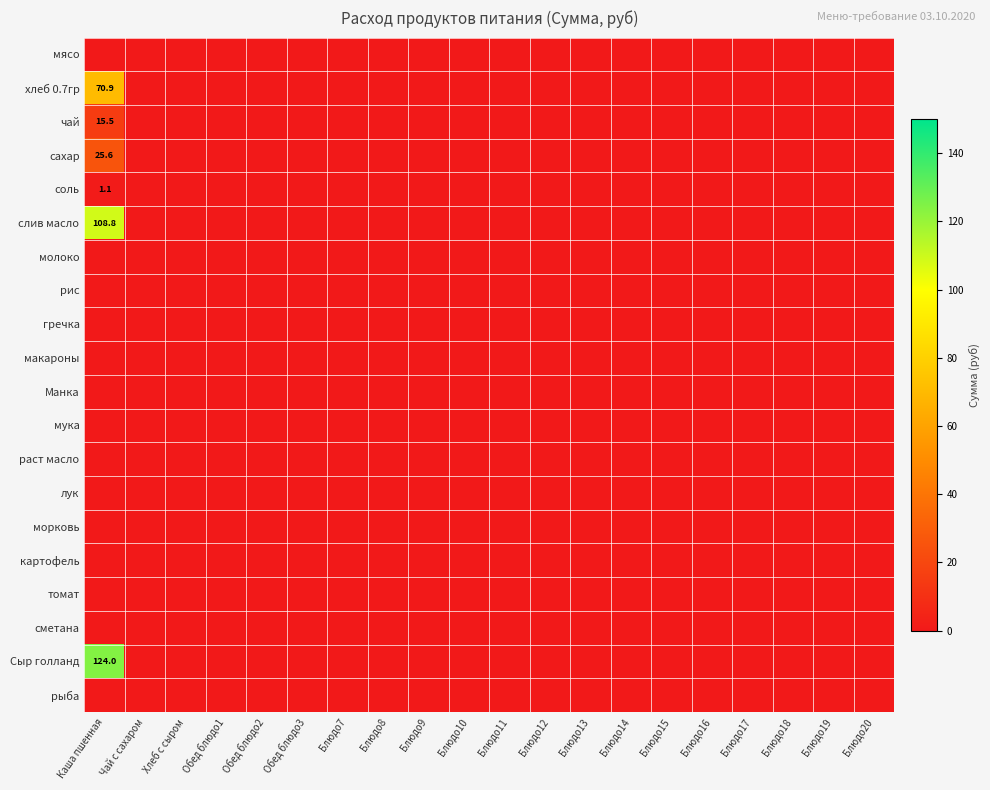

At which category does the chart reach its peak across all series?

Каша пшенная